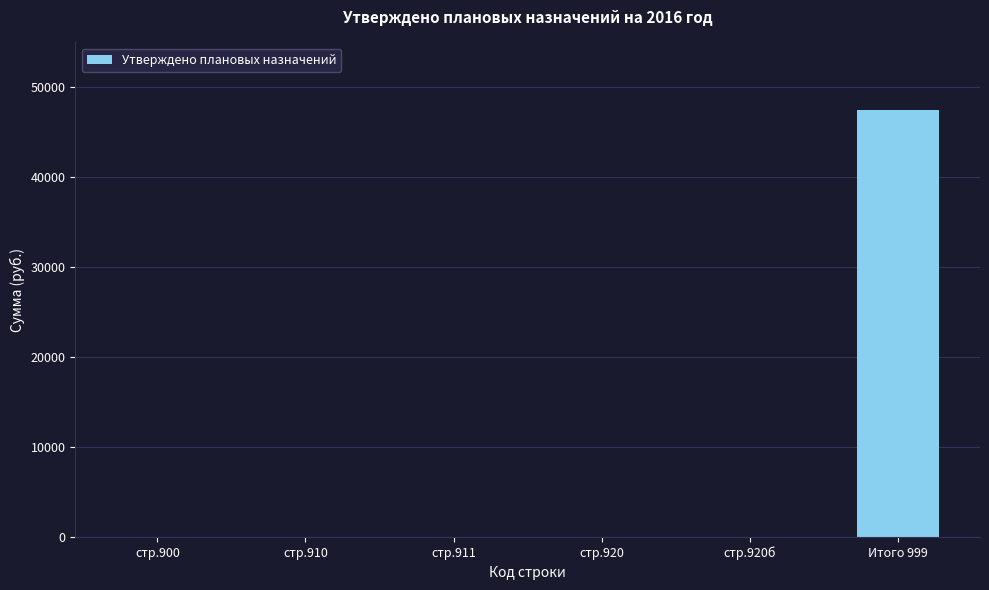

Count the number of values greater than 0.

1